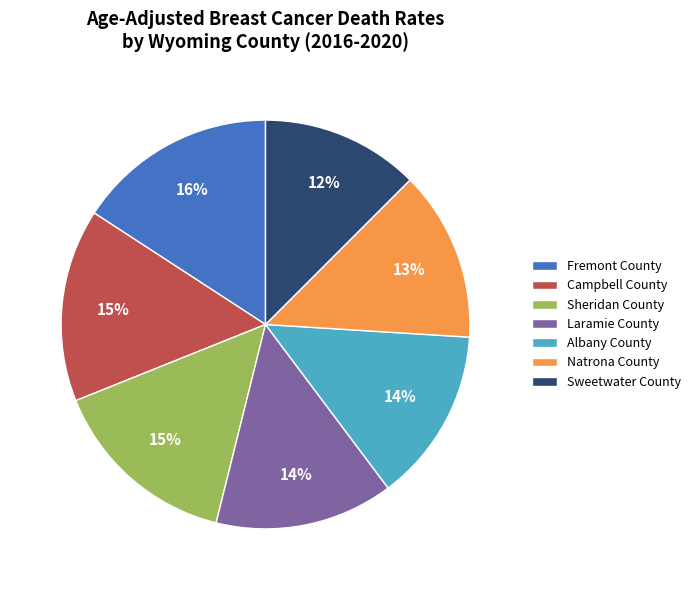

What is the ratio of the value at Albany County to the value at Laramie County?

1.0